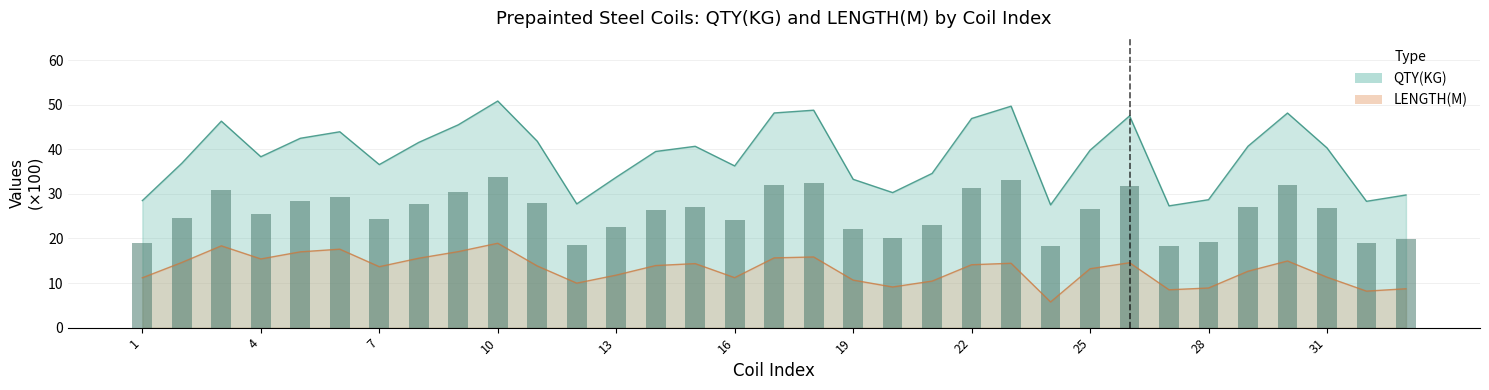

At which label does QTY(KG) reach its peak?

10